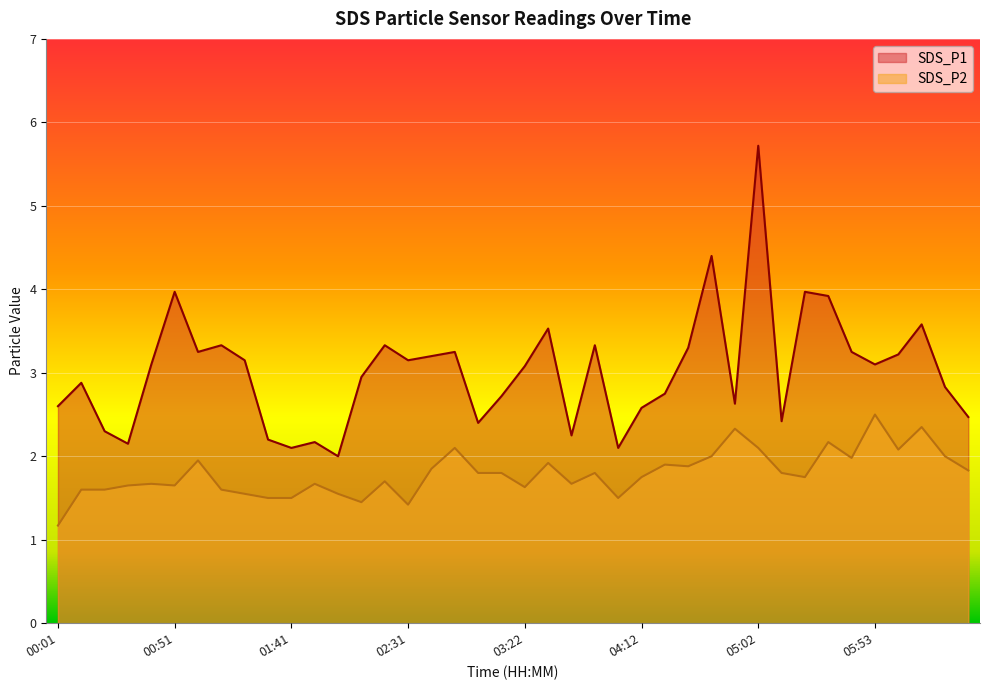

How many categories are shown in the chart?

40